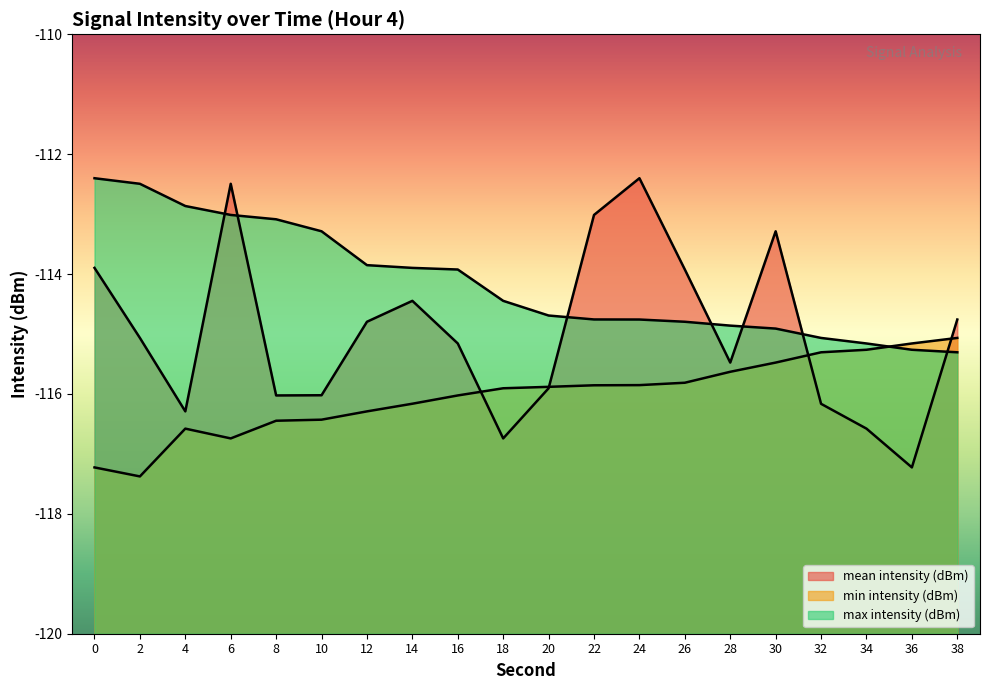

At 22, list the series in order from largest to smallest.

mean intensity (dBm), max intensity (dBm), min intensity (dBm)